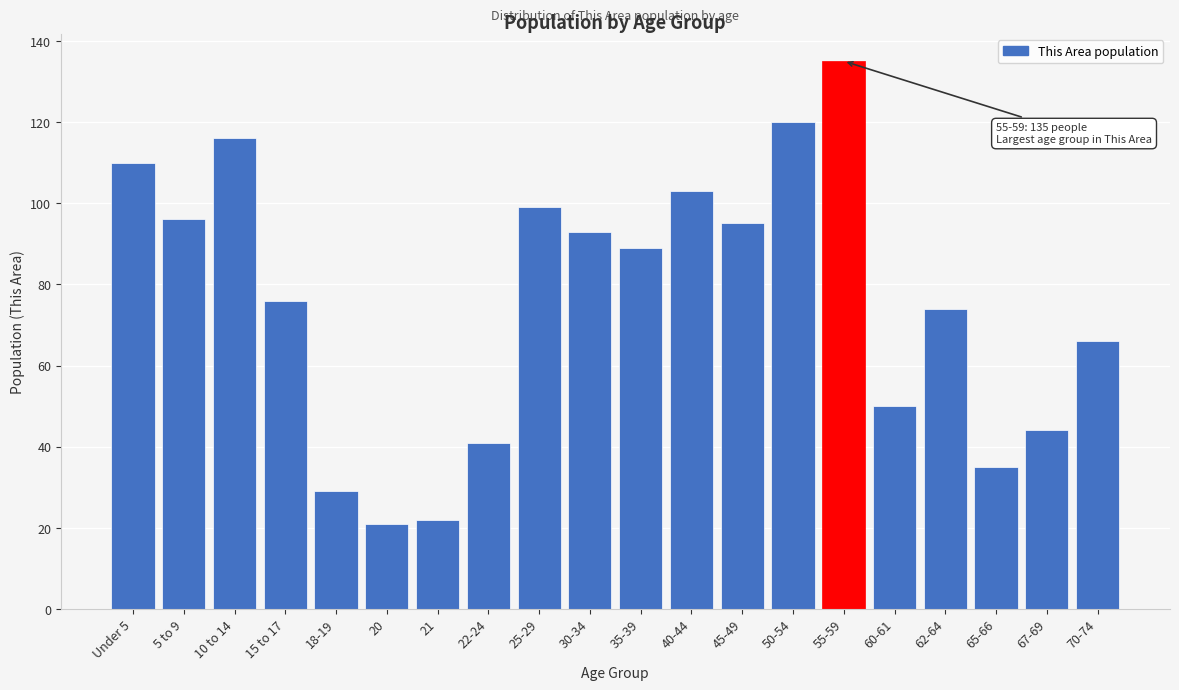

Reading left to right, extract all data points from this chart.

110	96	116	76	29	21	22	41	99	93	89	103	95	120	135	50	74	35	44	66